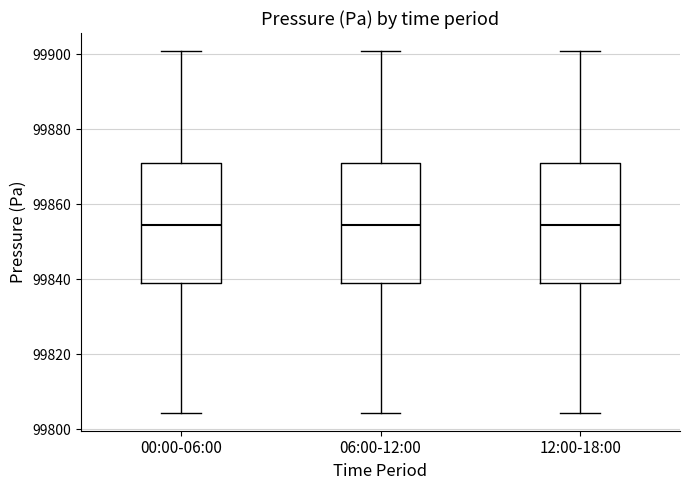

Where does the upper whisker of the box for 12:00-18:00 end on the y-axis? The values are not printed on the chart, so give them approximately, as read against the axis.

99900